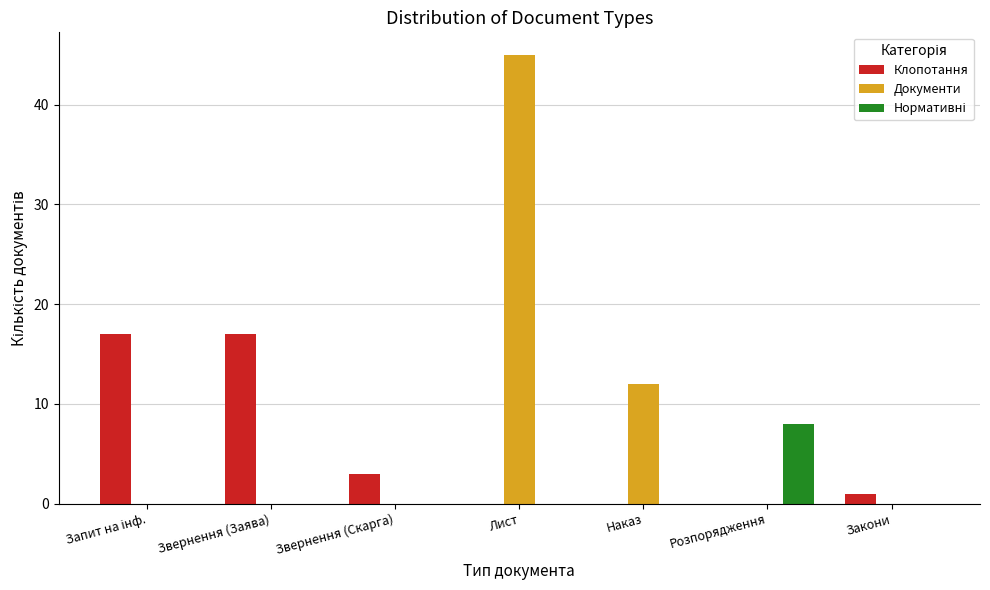

Which series changed the most between Наказ and Закони?

Документи